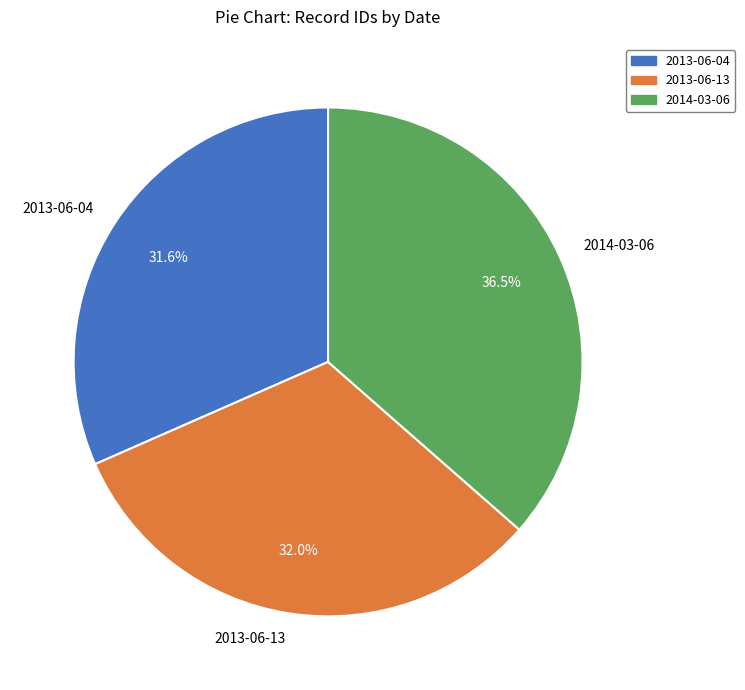

True or false: 2013-06-13 accounts for 26% of the total.

False